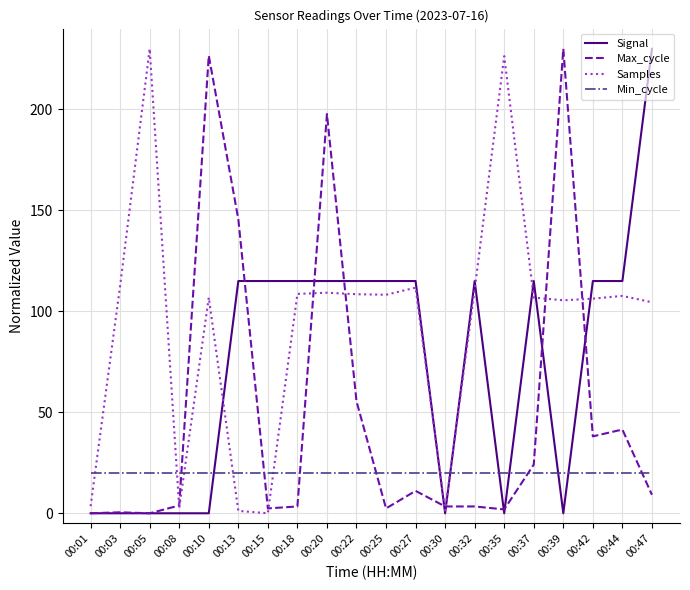

What is the sum of the Samples values at 00:01 and 00:20?

112.7